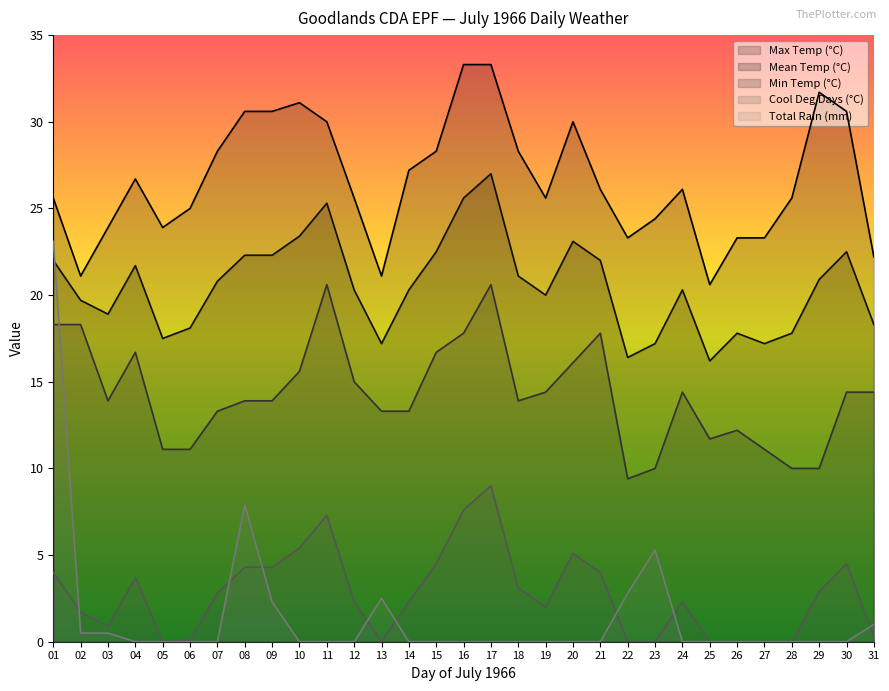

At 22, list the series in order from largest to smallest.

Max Temp (°C), Mean Temp (°C), Min Temp (°C), Total Rain (mm), Cool Deg Days (°C)